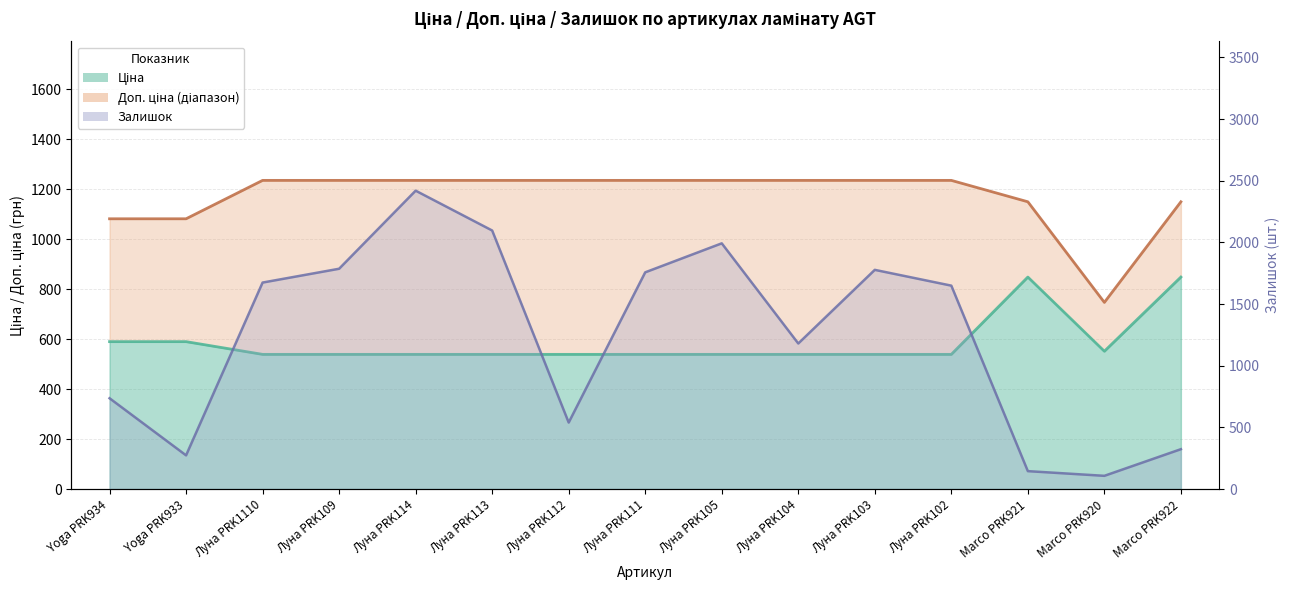

What is the sum of all Залишок values?

18453.0